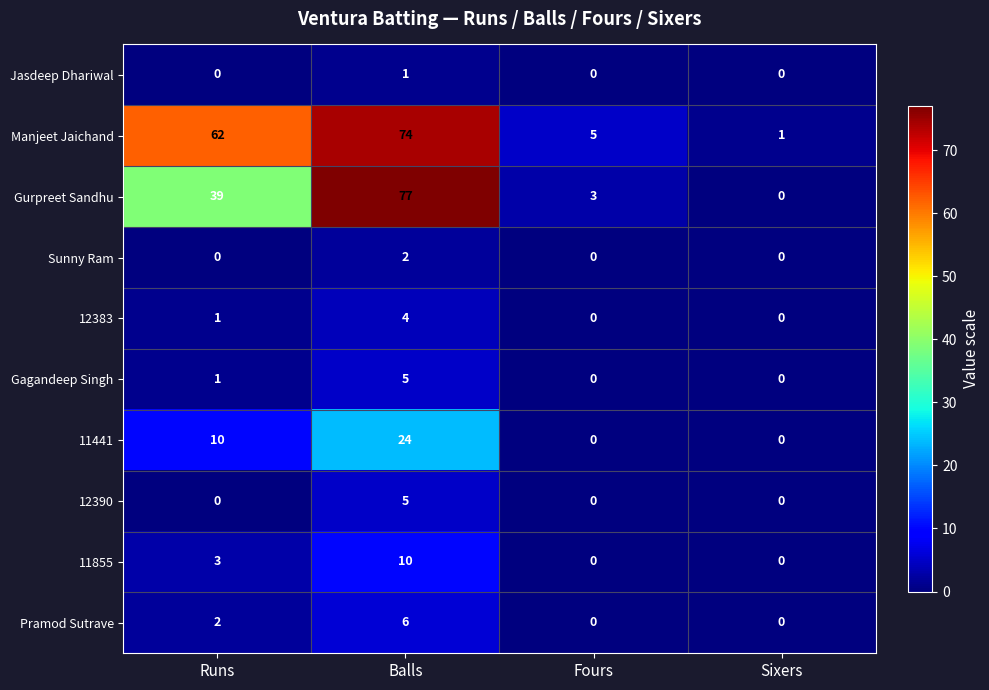

Between Balls and Sixers, which series saw the biggest shift?

Gurpreet Sandhu